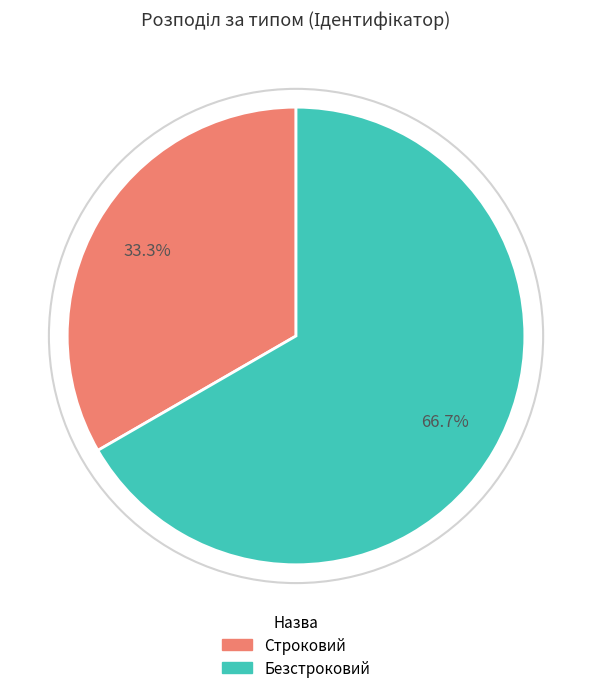

The Безстроковий slice represents 67% of the pie. True or false?

True